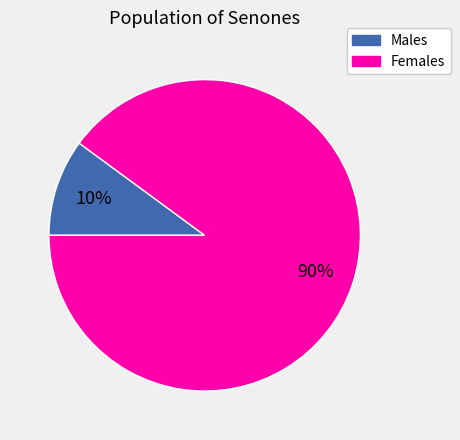

Is there a majority slice in this chart?

Yes